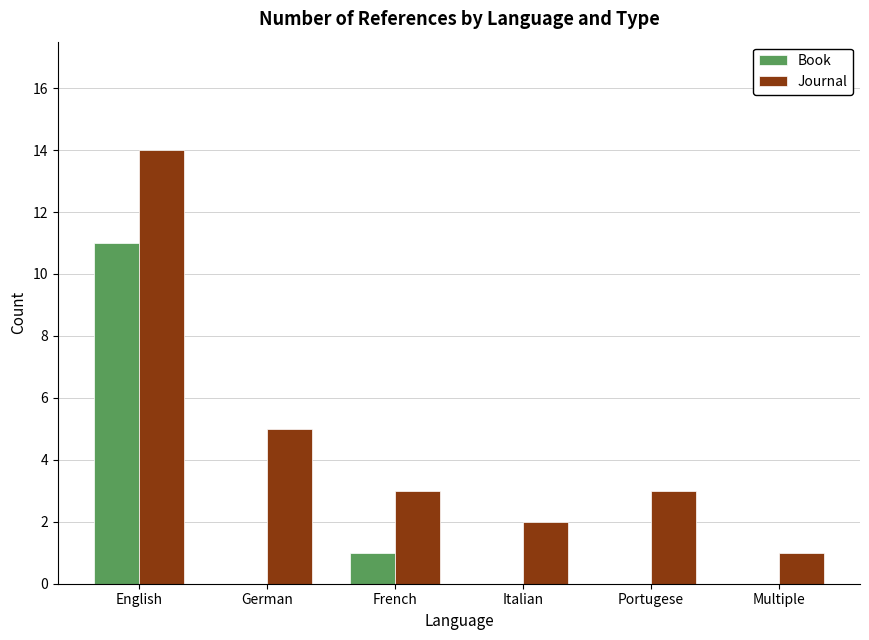

How many groups of bars are there?

6